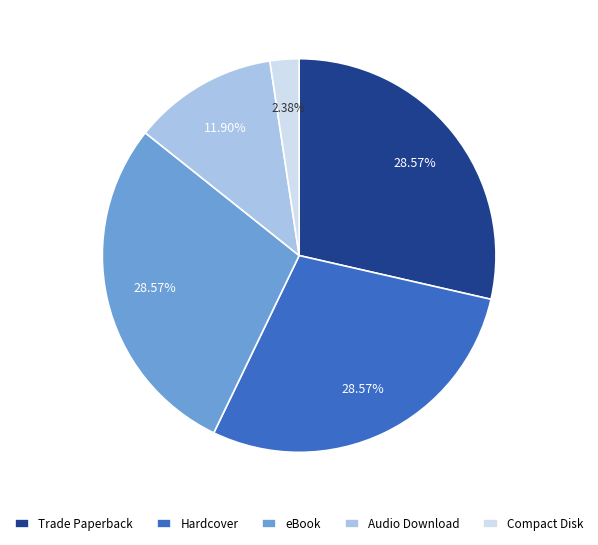

What is the ratio of the value at Hardcover to the value at Trade Paperback?

1.0